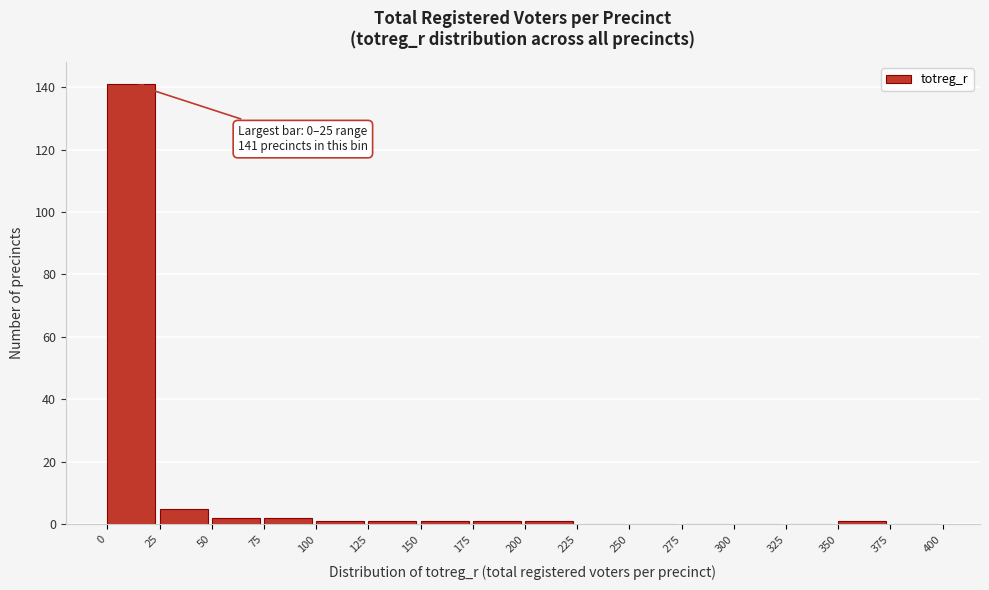

Over which range of the x-axis is the bar tallest?

0 to 25